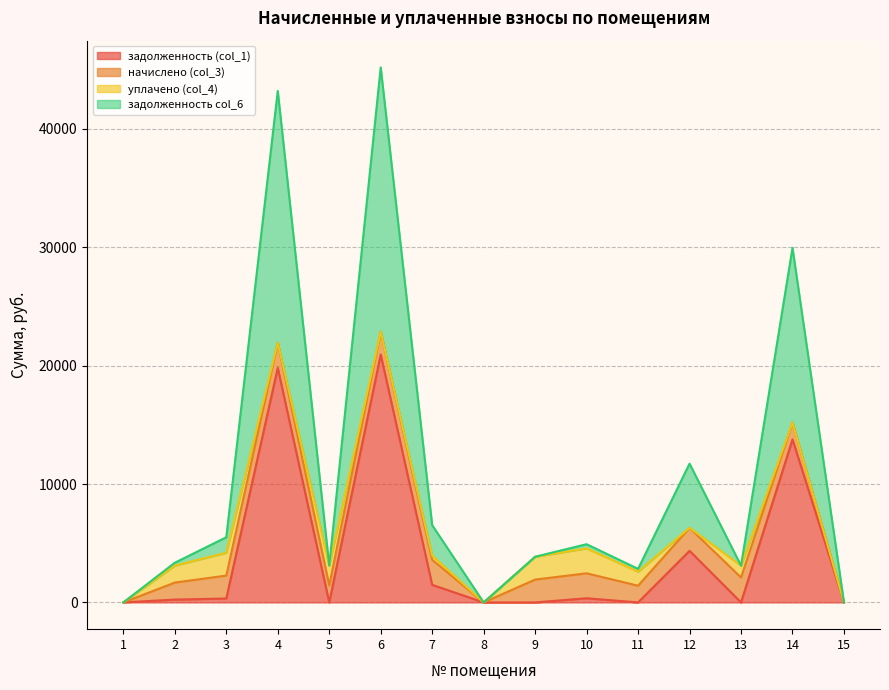

True or false: задолженность col_6 and задолженность (col_1) intersect in this chart.

False